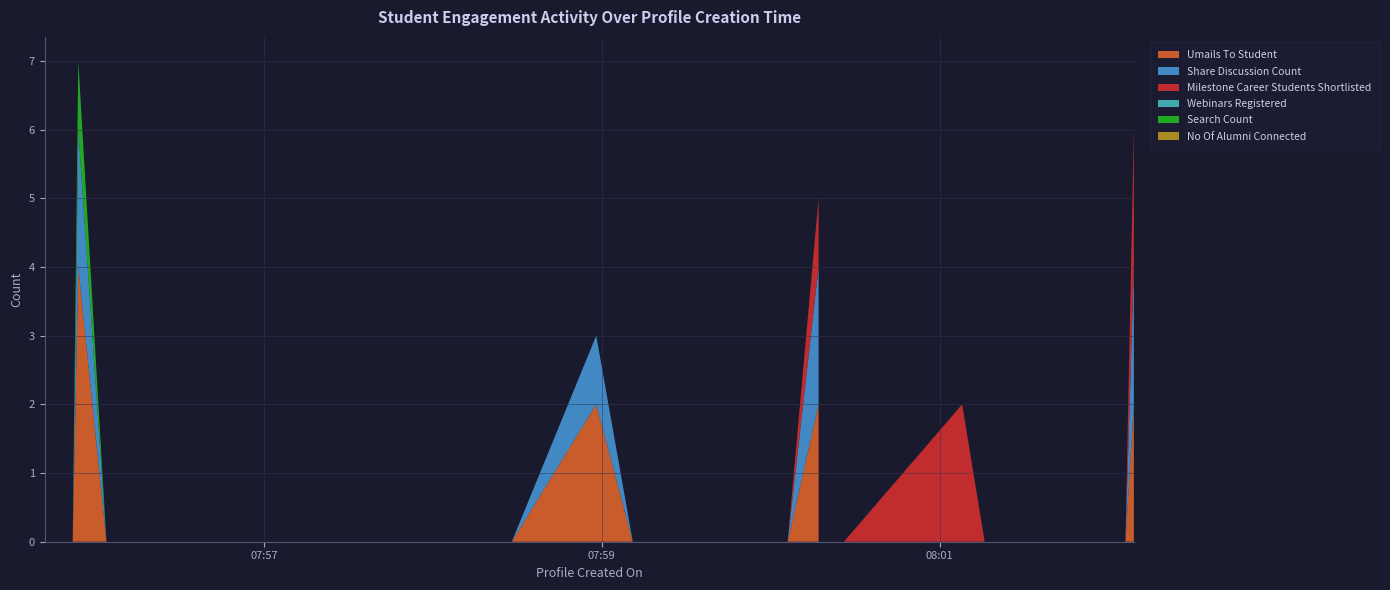

Reading right to left, list all the values displayed in this chart.

Umails To Student: 2	0	0	0	0	0	0	0	0	0	0	0	0	0	2	0	0	0	0	0	0	0	0	2	0	0	0	0	0	0	0	0	0	0	0	0	0	4	0	0
Share Discussion Count: 2	0	0	0	0	0	0	0	0	0	0	0	0	0	2	0	0	0	0	0	0	0	0	1	0	0	0	0	0	0	0	0	0	0	0	0	0	2	0	0
Milestone Career Students Shortlisted: 2	0	0	0	0	0	0	0	0	0	2	0	0	0	1	0	0	0	0	0	0	0	0	0	0	0	0	0	0	0	0	0	0	0	0	0	0	0	0	0
Webinars Registered: 0	0	0	0	0	0	0	0	0	0	0	0	0	0	0	0	0	0	0	0	0	0	0	0	0	0	0	0	0	0	0	0	0	0	0	0	0	0	0	0
Search Count: 0	0	0	0	0	0	0	0	0	0	0	0	0	0	0	0	0	0	0	0	0	0	0	0	0	0	0	0	0	0	0	0	0	0	0	0	0	1	0	0
No Of Alumni Connected: 0	0	0	0	0	0	0	0	0	0	0	0	0	0	0	0	0	0	0	0	0	0	0	0	0	0	0	0	0	0	0	0	0	0	0	0	0	0	0	0